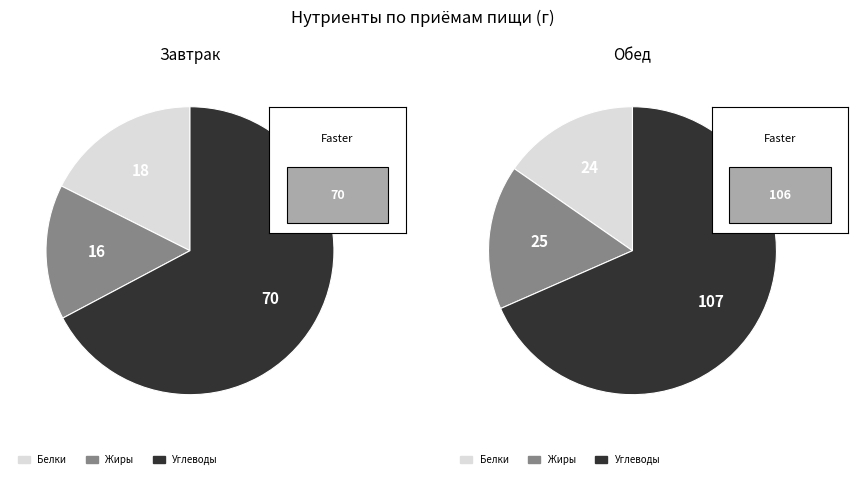

Is the sum of Обед and Завтрак greater than half?

Yes